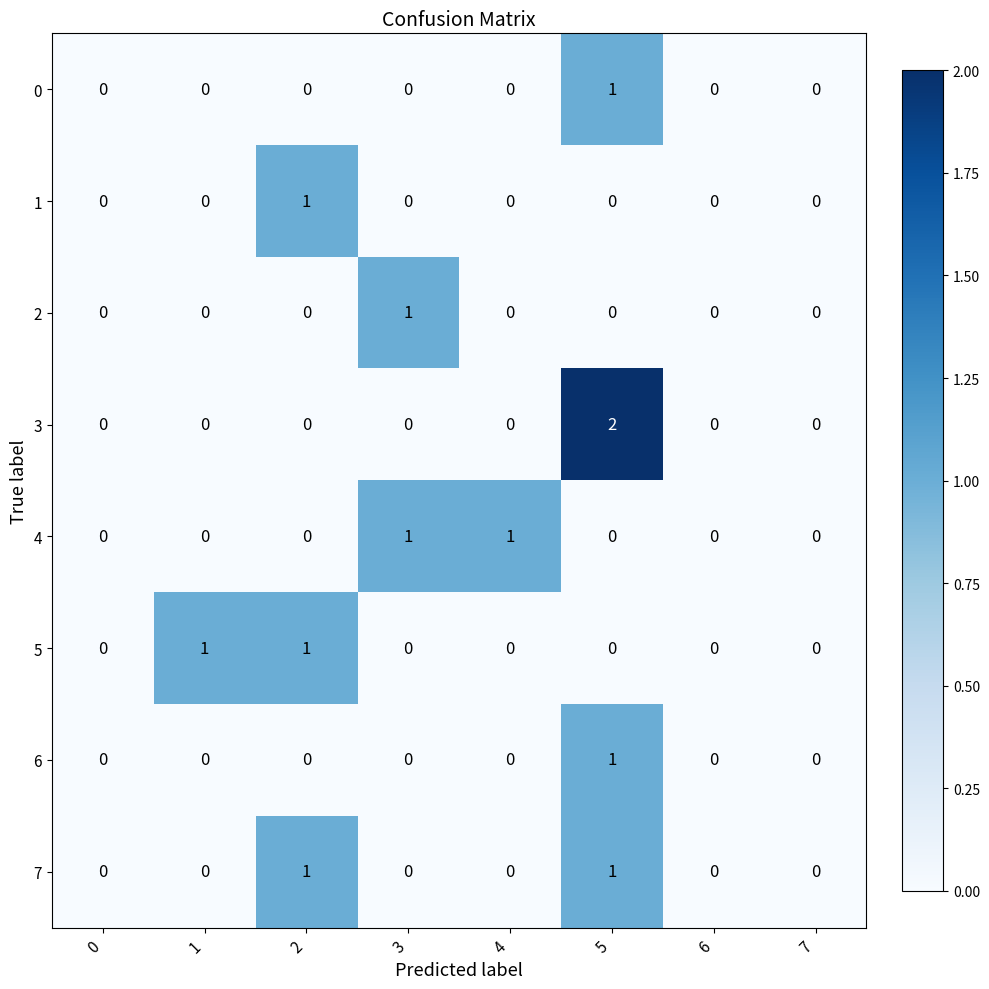

True or false: 0 has a value of 0 at 1.

True